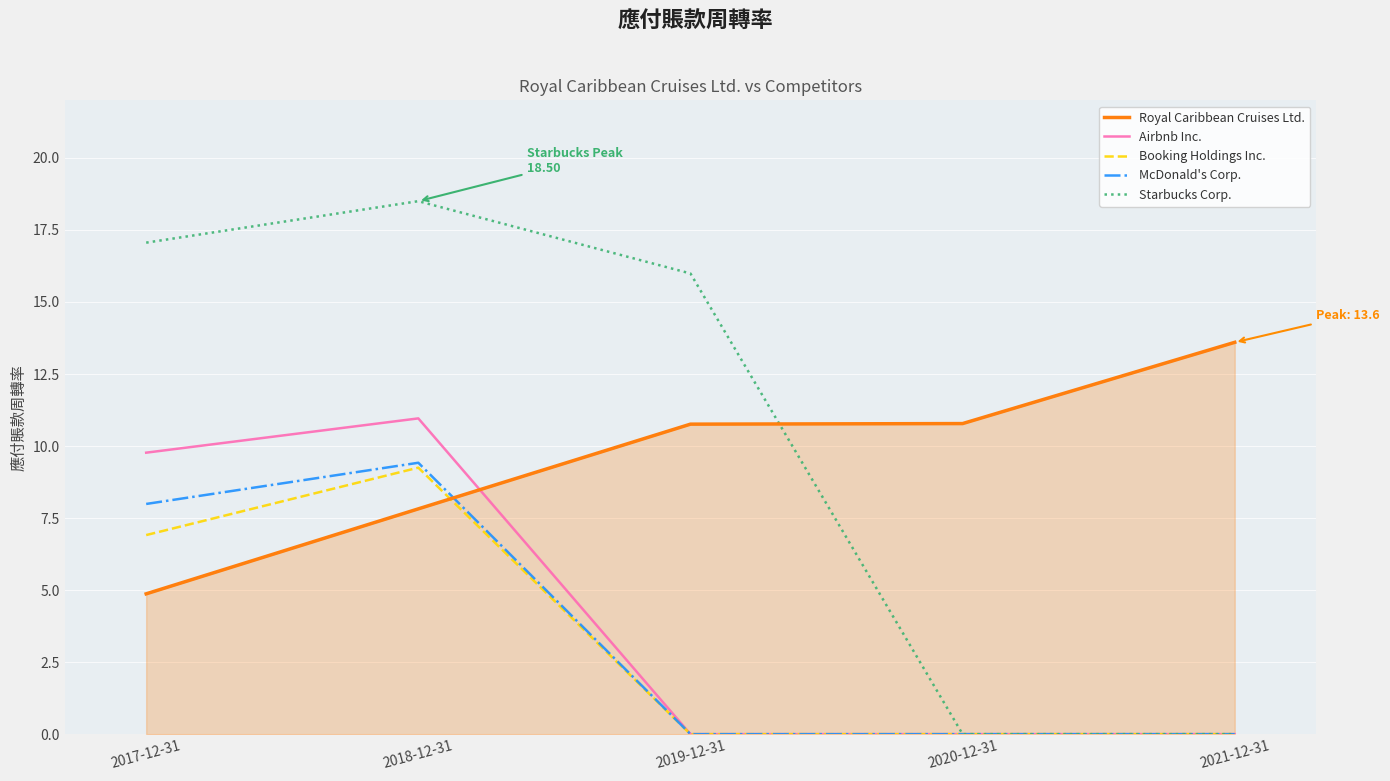

How many lines are shown in the chart?

5